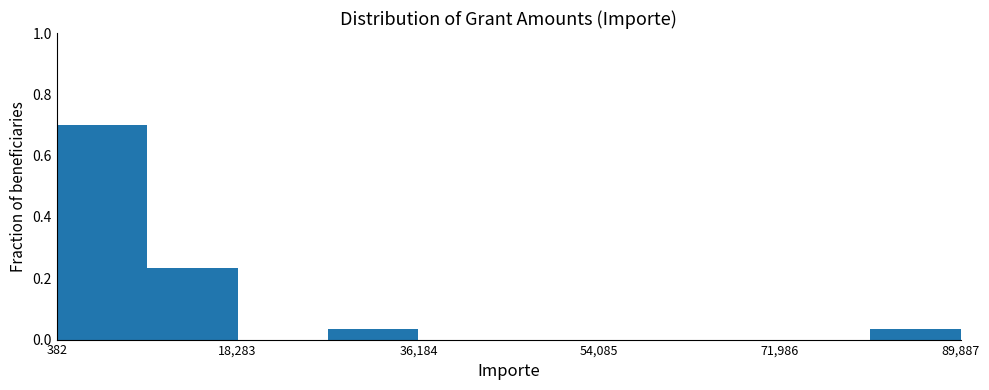

Which range on the x-axis has the tallest bar?

0 to 10000